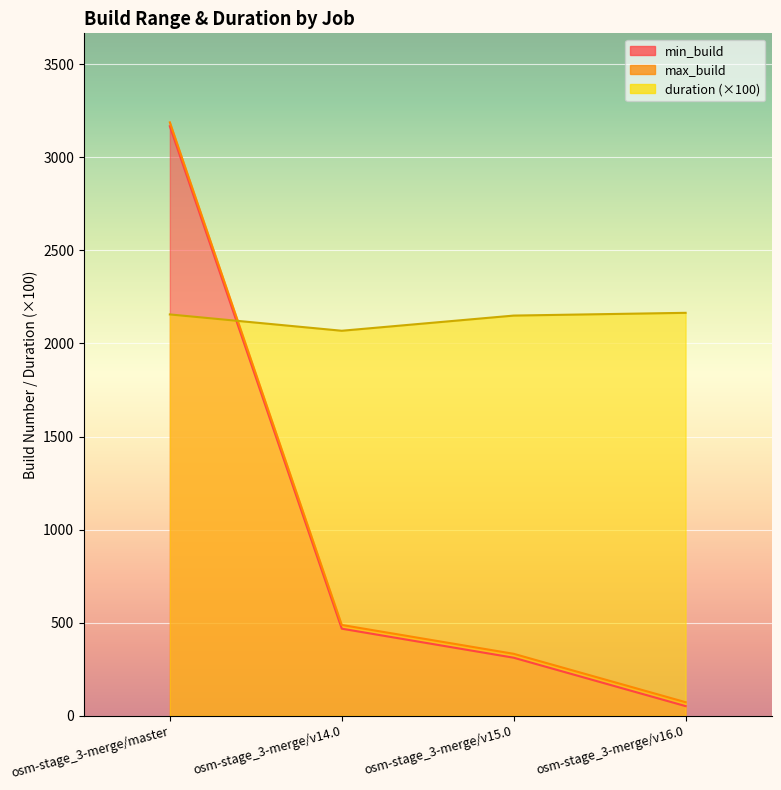

Read the duration value at osm-stage_3-merge/v14.0.

2068.5